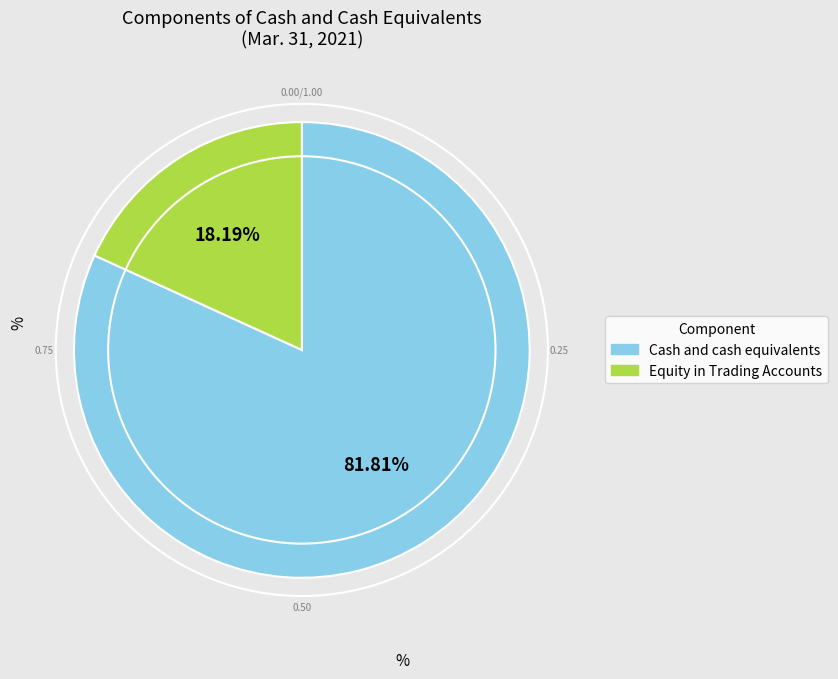

Is there any slice that represents more than half of the pie?

Yes